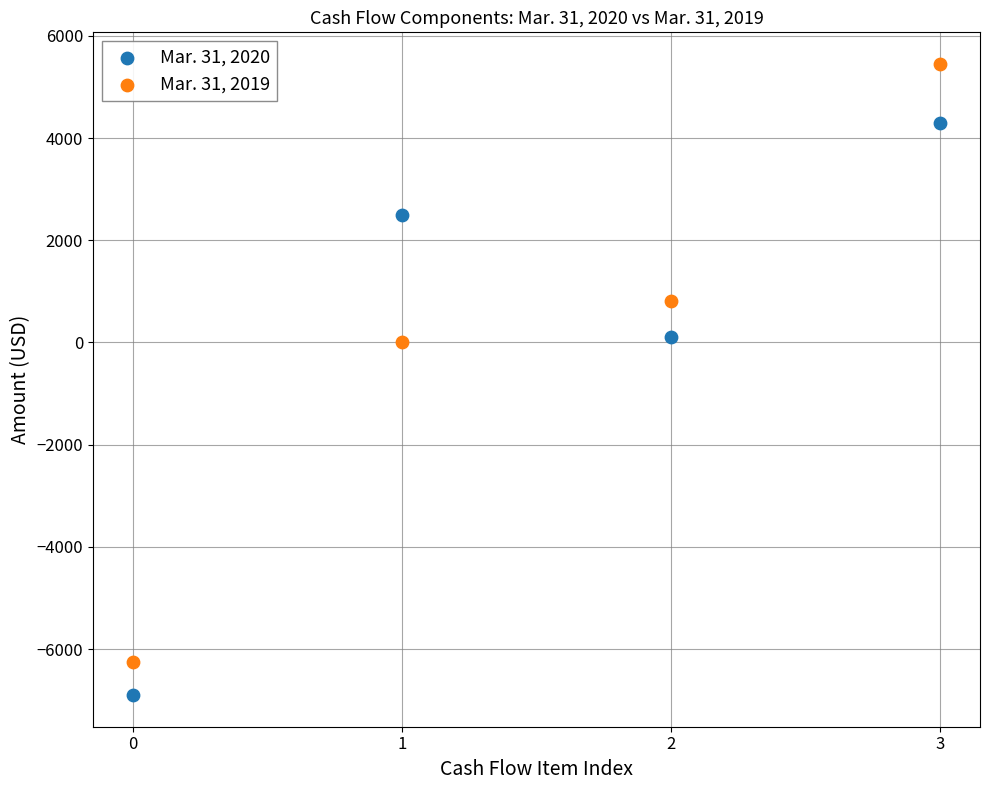

Which series has the largest Y range (max minus min)?

Mar. 31, 2019